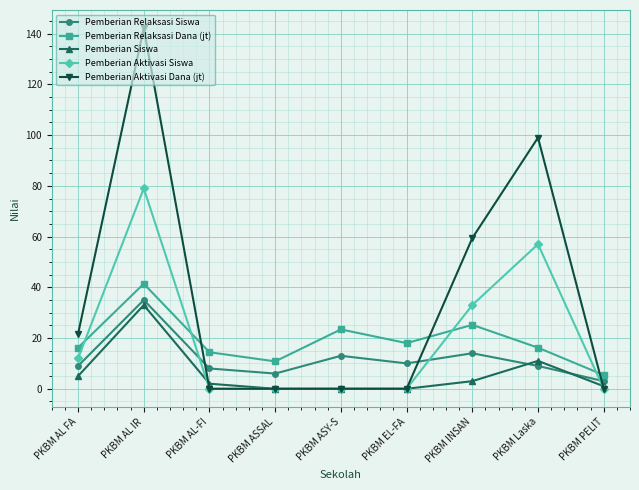

At which label does Pemberian Aktivasi Siswa reach its peak?

PKBM AL IR